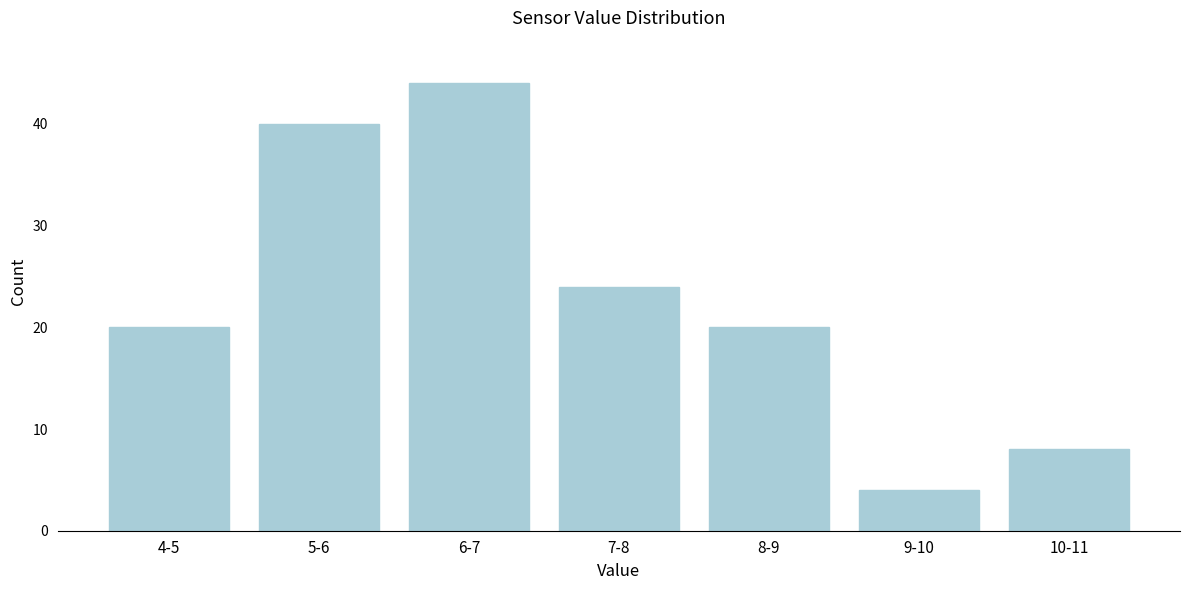

Reading left to right, transcribe all the data shown in this chart.

20	40	44	24	20	4	8